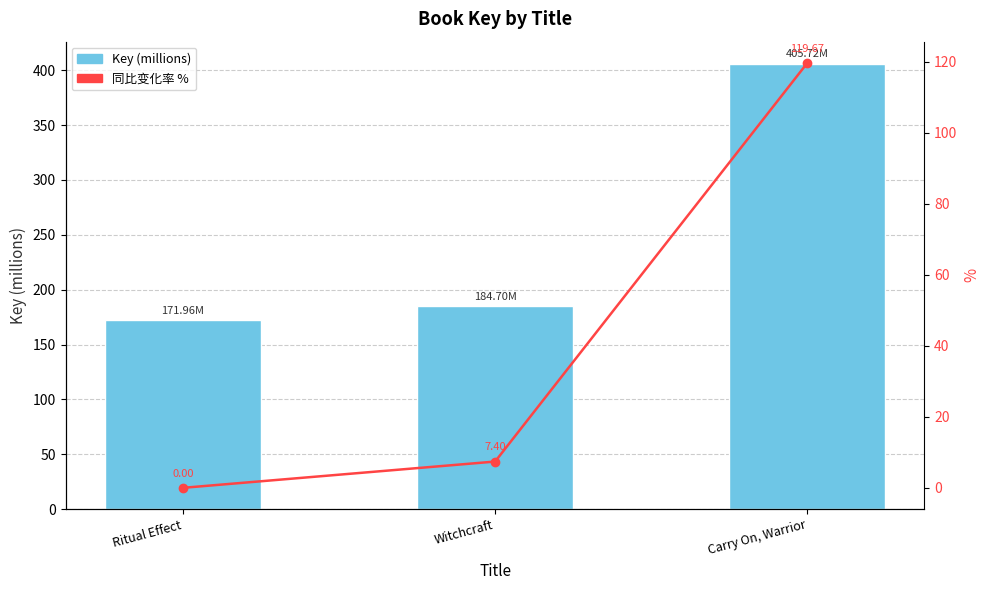

What is the label of the 2nd bar from the left?

Witchcraft